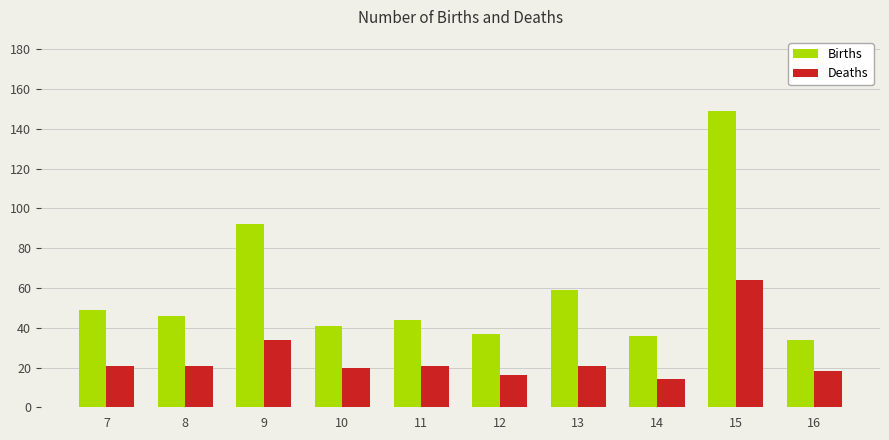

How many distinct data groups are displayed?

2